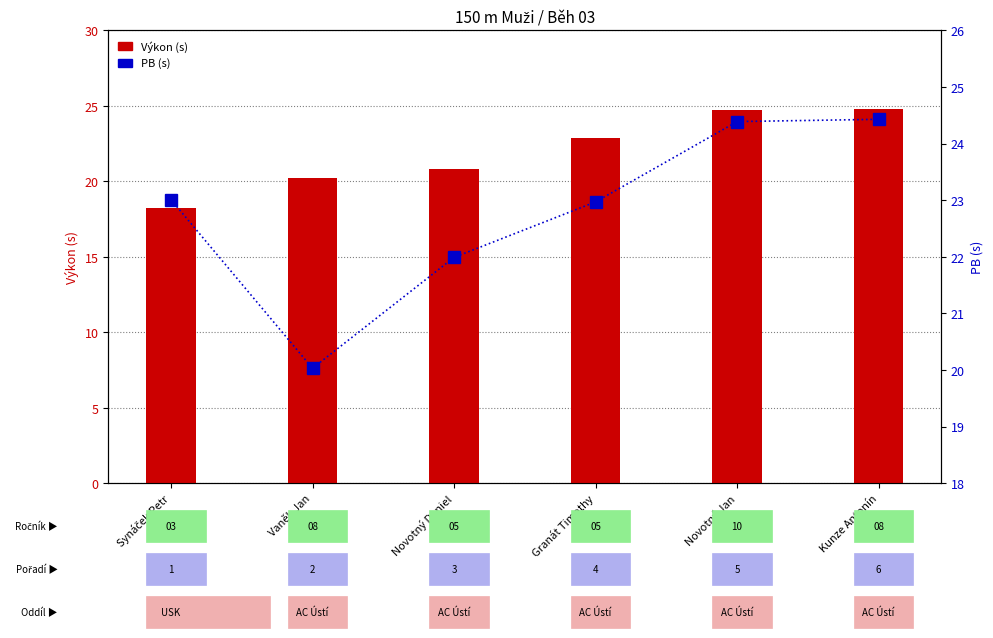

List the labels in order of Výkon value, smallest first.

Synáček Petr, Vaněk Jan, Novotný Daniel, Granát Timothy, Novotný Jan, Kunze Antonín